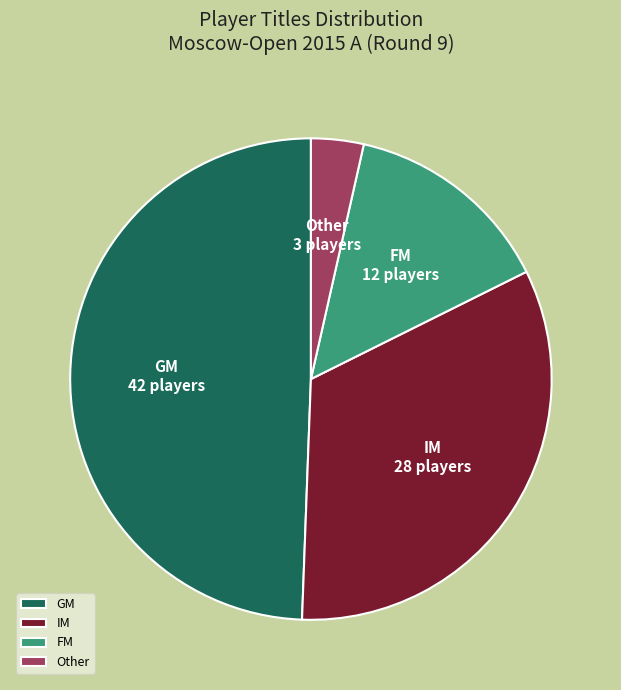

What is the ratio of the value at IM to the value at GM?

0.7